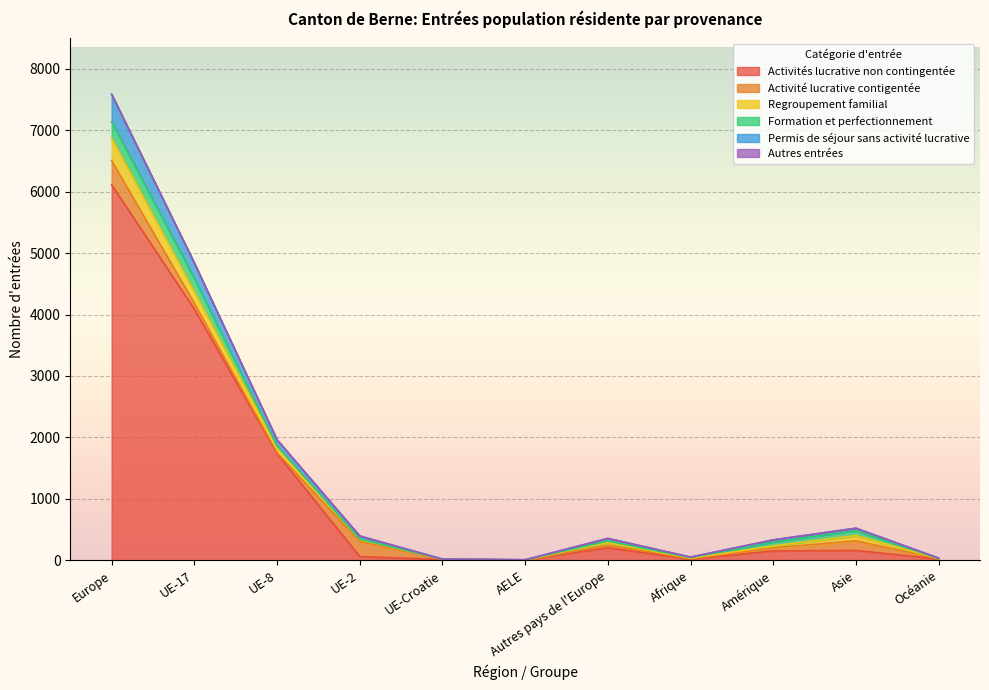

Count the number of data series in this chart.

6